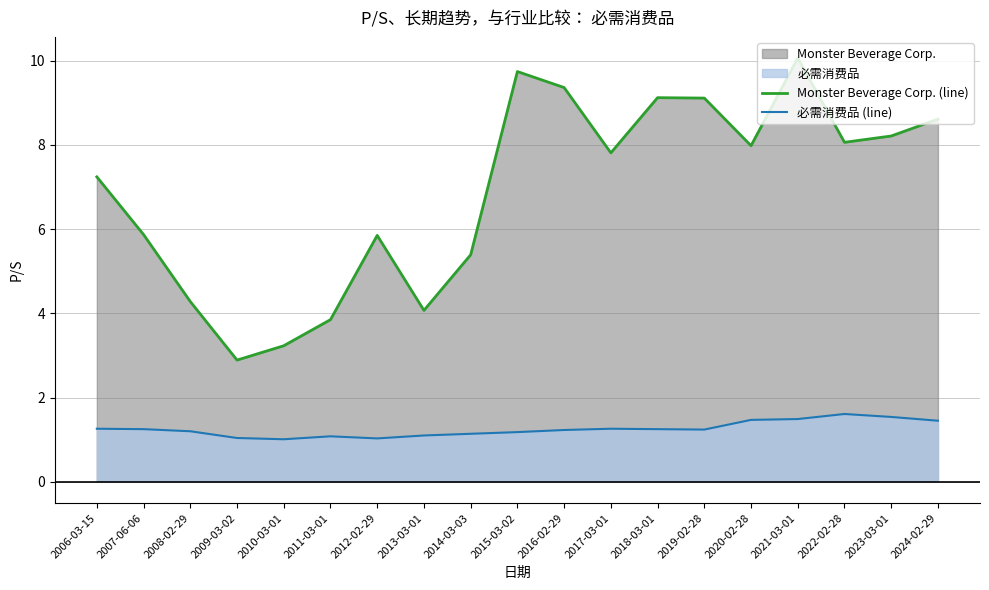

The Monster Beverage Corp. (line) series shows 2.9 at 2009-03-02. True or false?

True